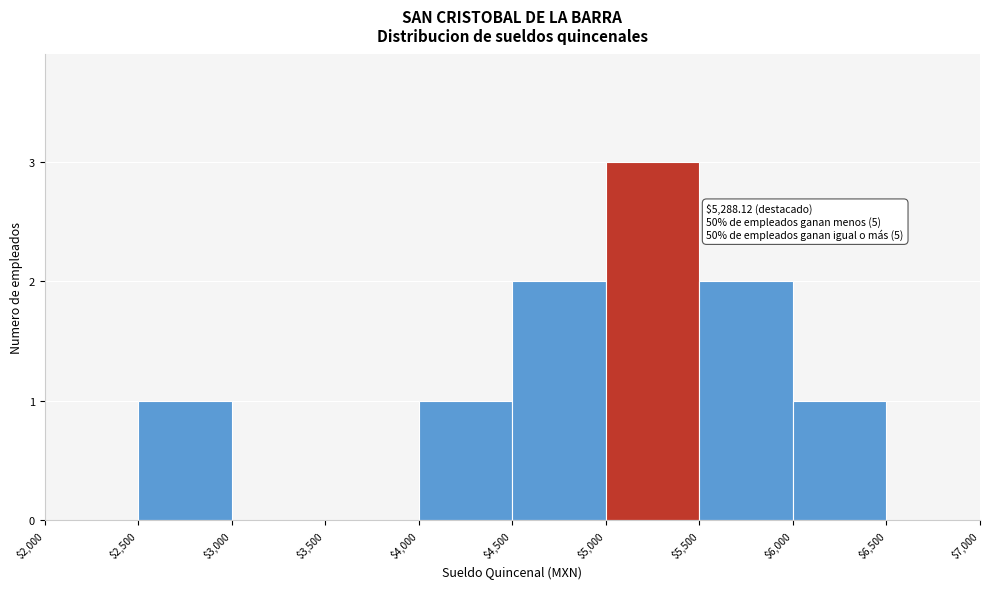

Which range on the x-axis has the tallest bar?

$5,000 to $5,500